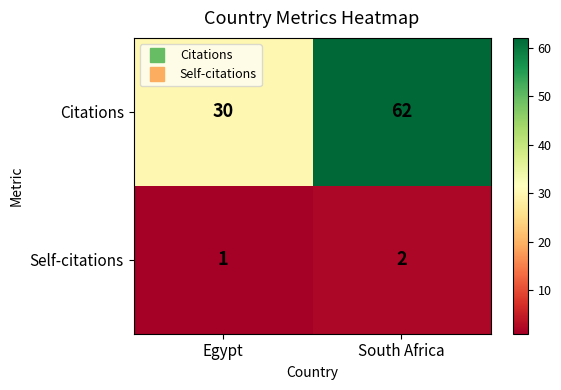

List the series in order of their peak value, lowest first.

Self-citations, Citations